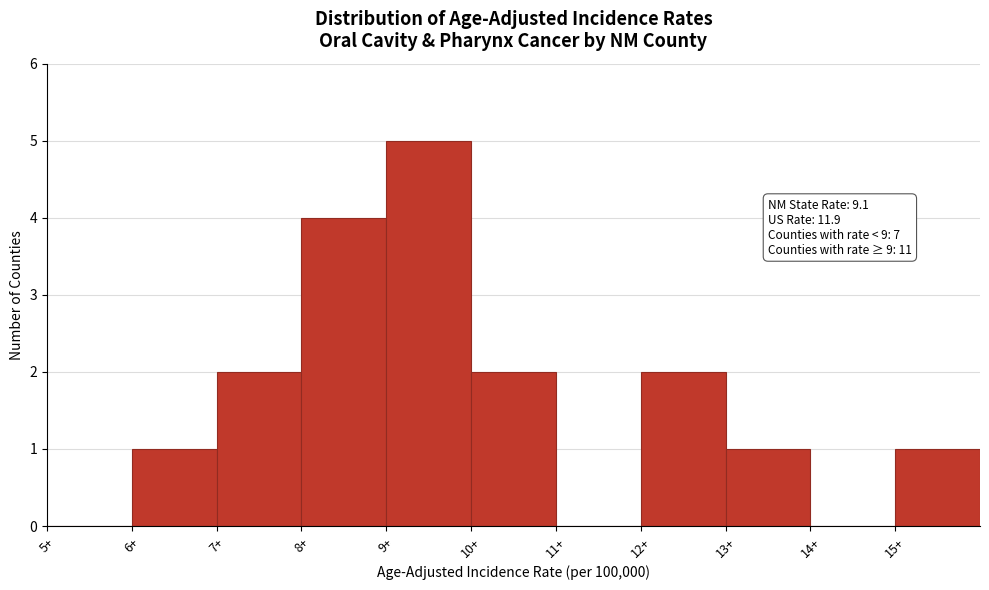

Which range on the x-axis has the tallest bar?

9 to 10